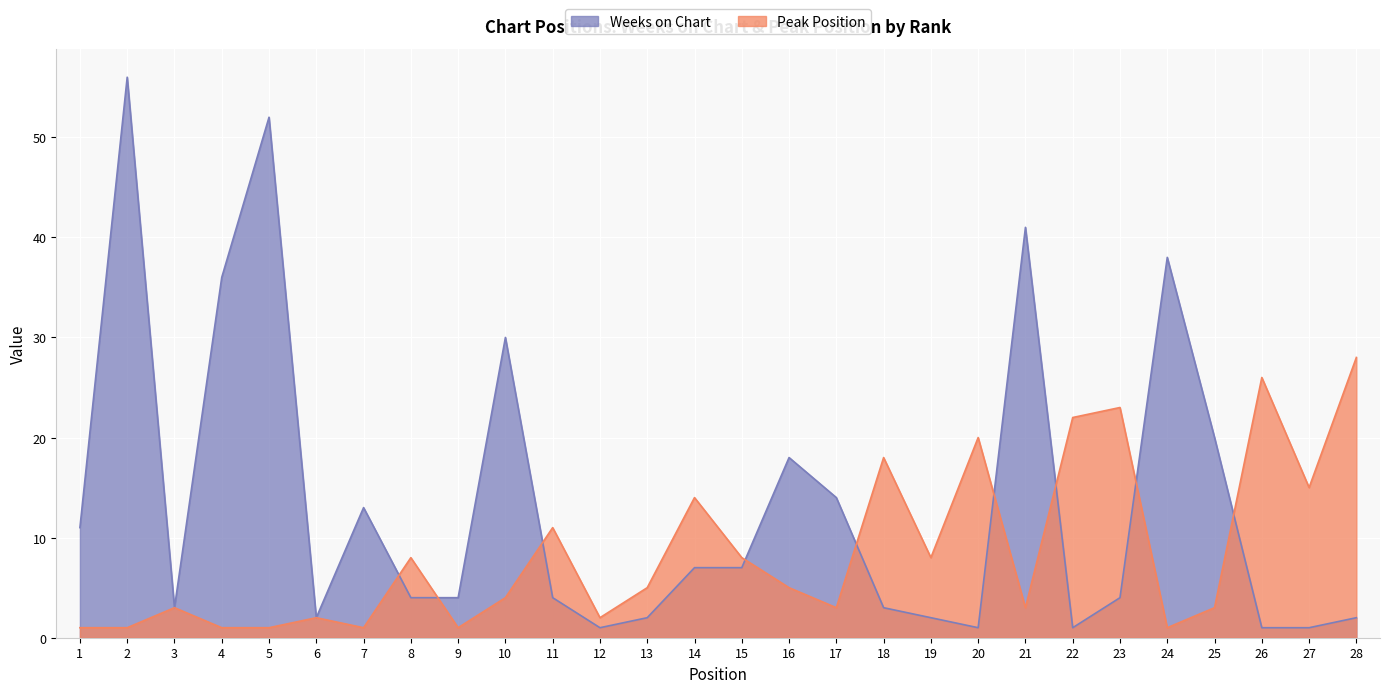

How many interior local peaks does the Weeks on Chart series have?

7